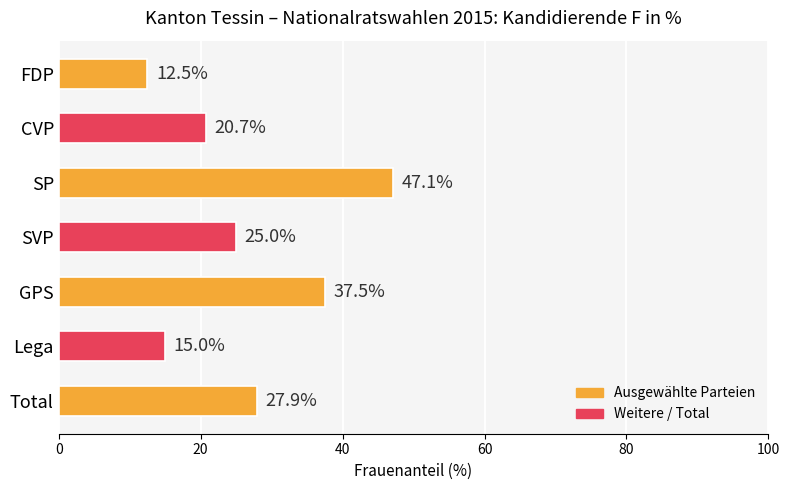

What is the ratio of the value at CVP to the value at GPS?

0.6